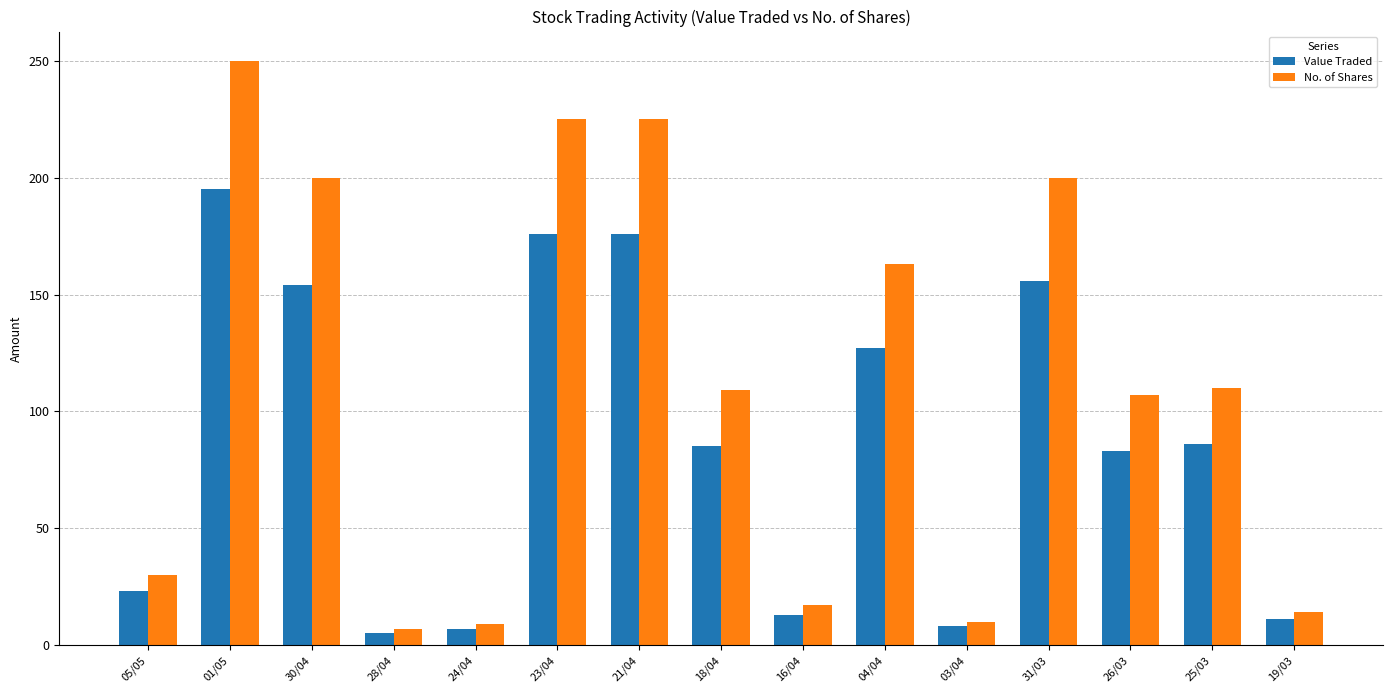

List the series in order of their overall mean, highest first.

No. of Shares, Value Traded